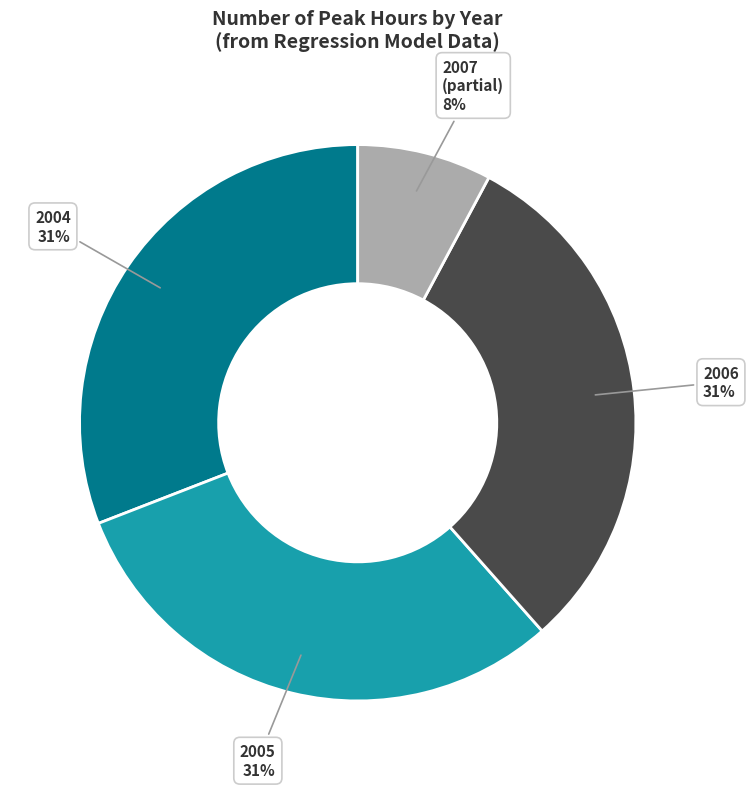

To the nearest percent, what is the difference between the largest and smallest slice percentages?

23%